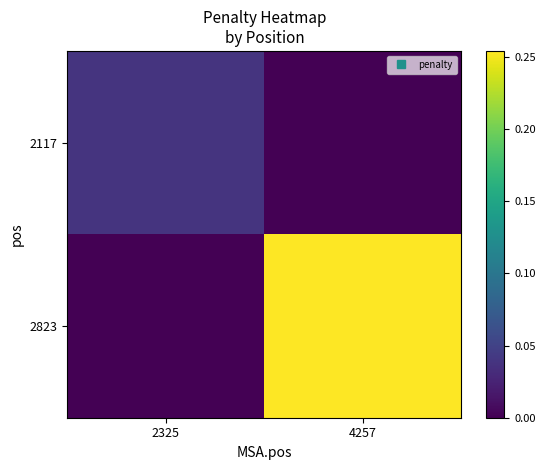

Reading left to right, what are all the values shown in this chart?

2117: 2325=0.0	4257=0.0
2823: 2325=0.0	4257=0.3